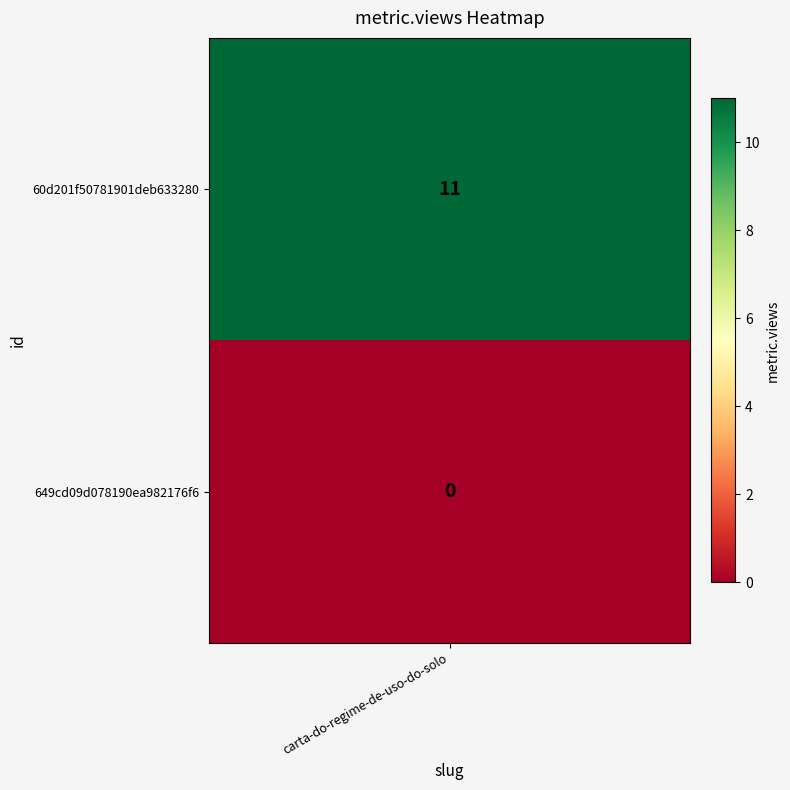

What is the difference between the values at 60d201f50781901deb633280 and 649cd09d078190ea982176f6?

11